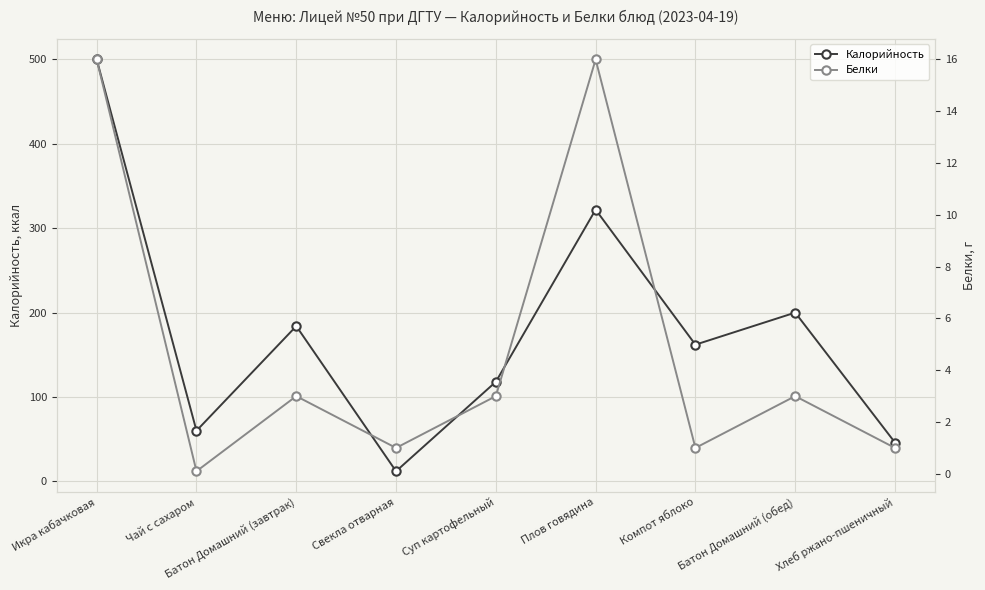

How many interior local valleys does the Калорийность series have?

3